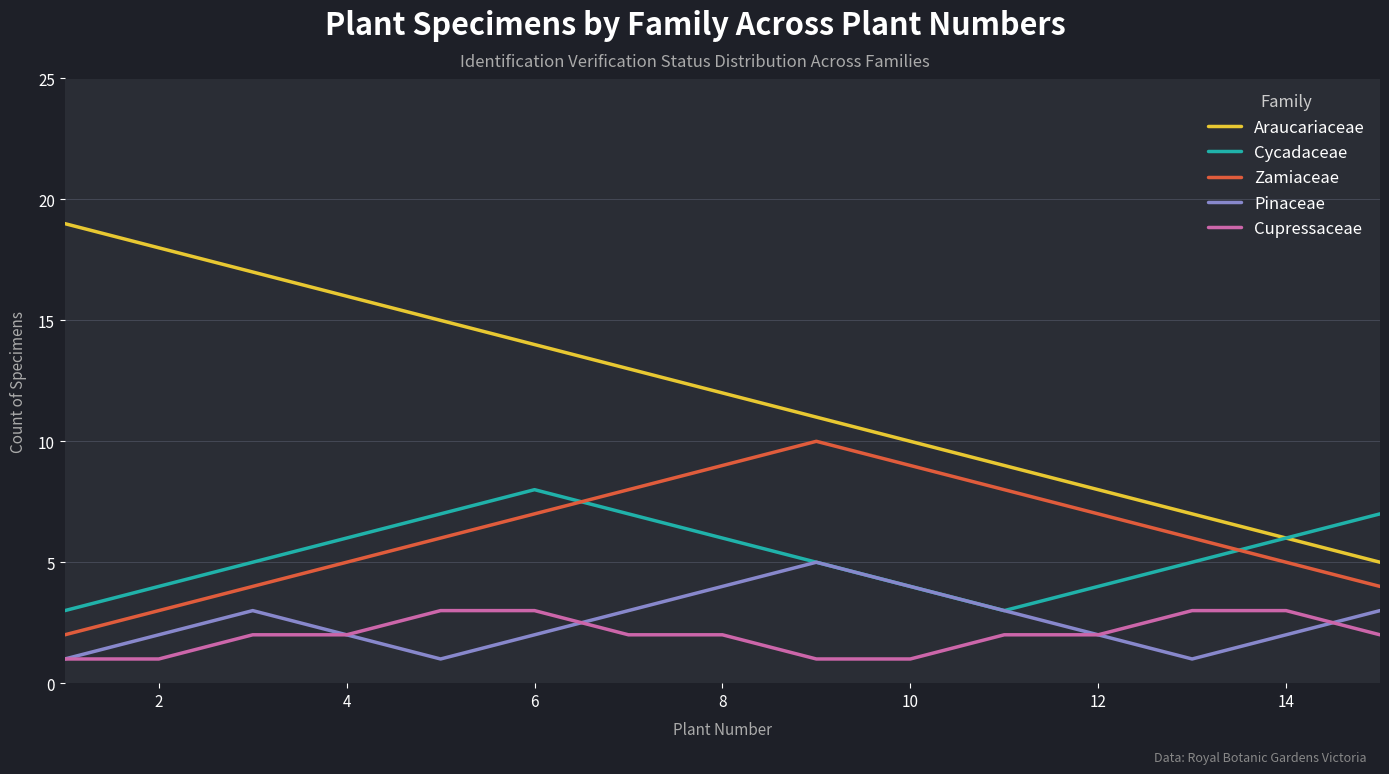

Count the Pinaceae values in the range 2 to 3.

9